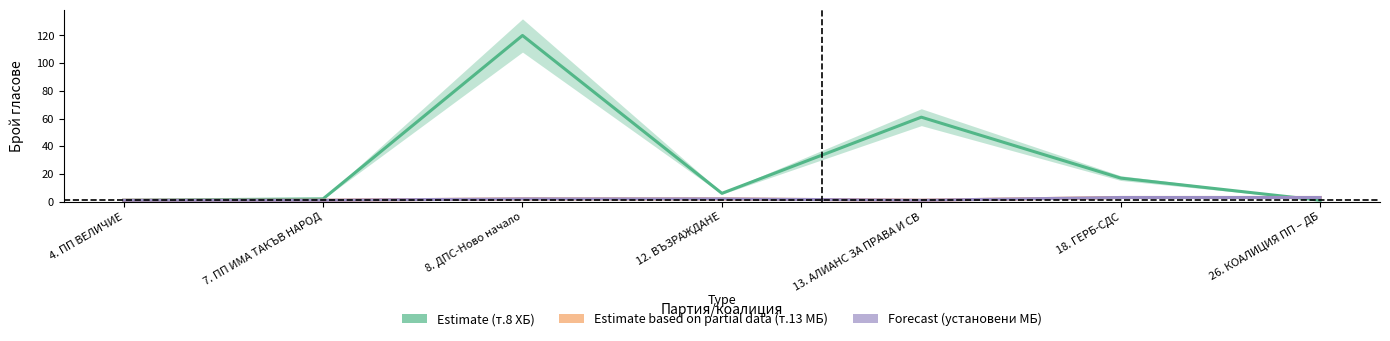

Read the Forecast (установени МБ) value at 7. ПП ИМА ТАКЪВ НАРОД.

1